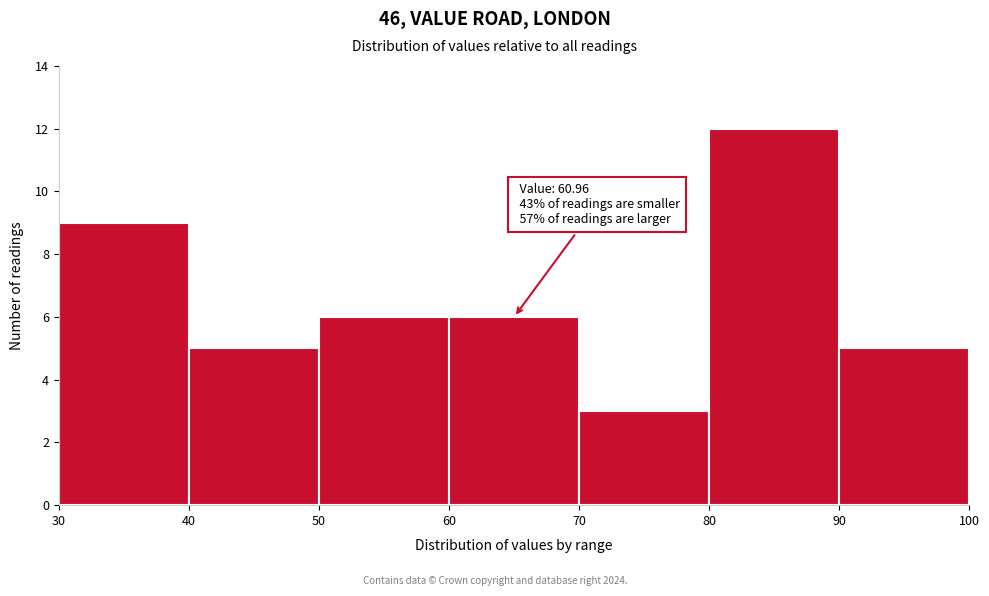

Over which range of the x-axis is the bar tallest?

80 to 90